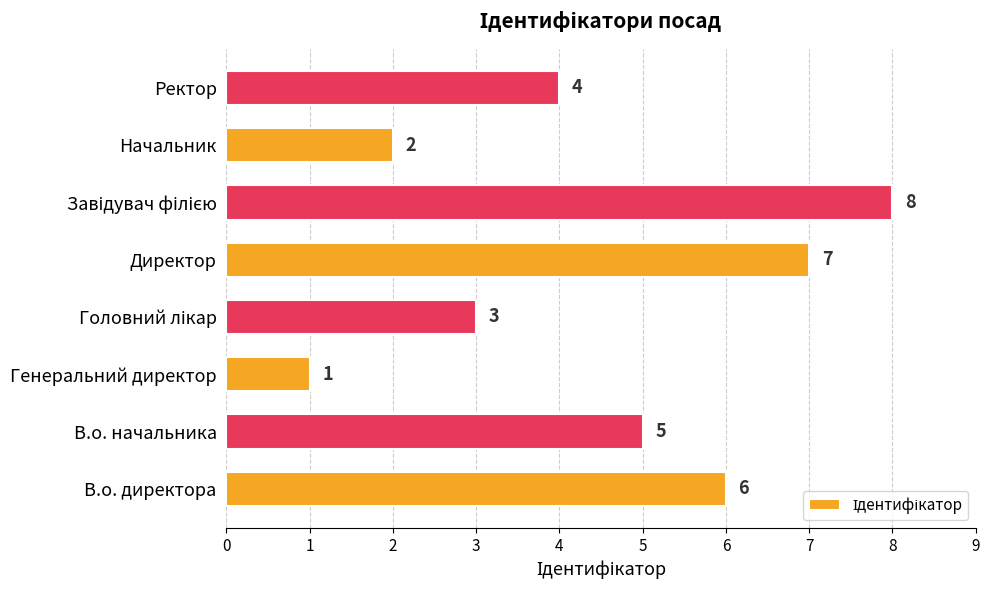

Which has a higher value, Генеральний директор or Начальник?

Начальник